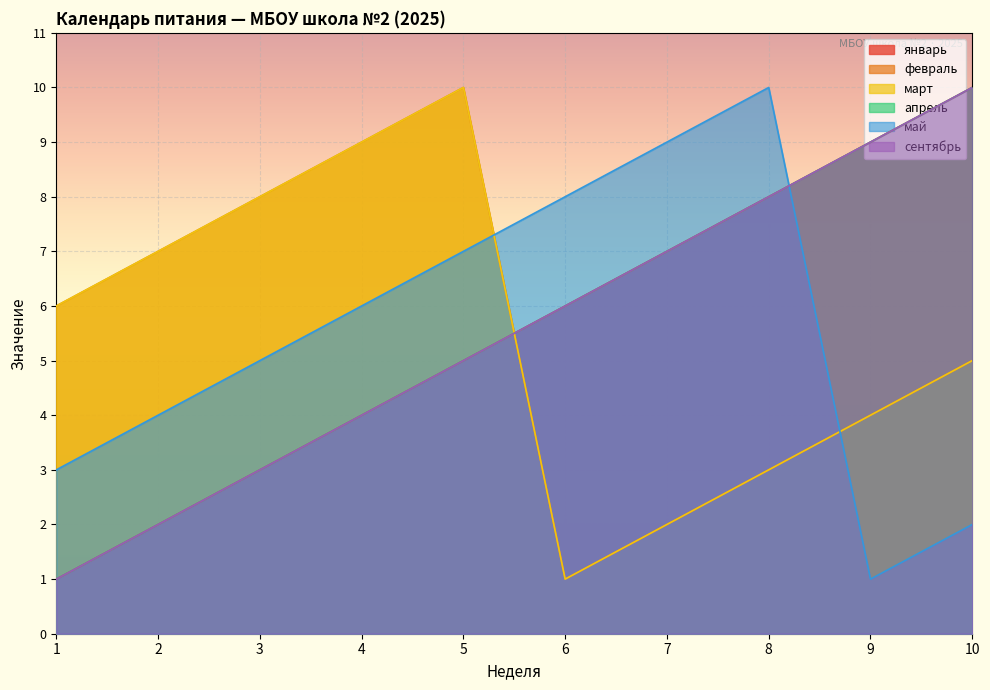

What is the sum of all сентябрь values?

55